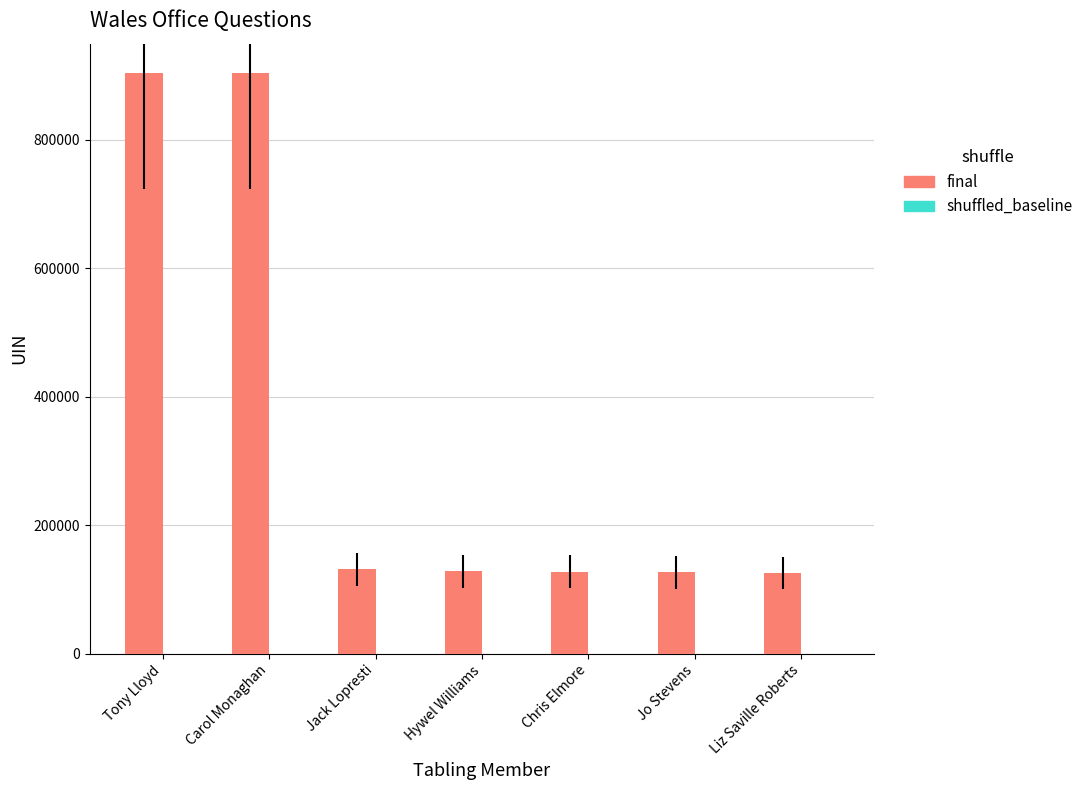

What is the total value across all series at Liz Saville Roberts?

126159